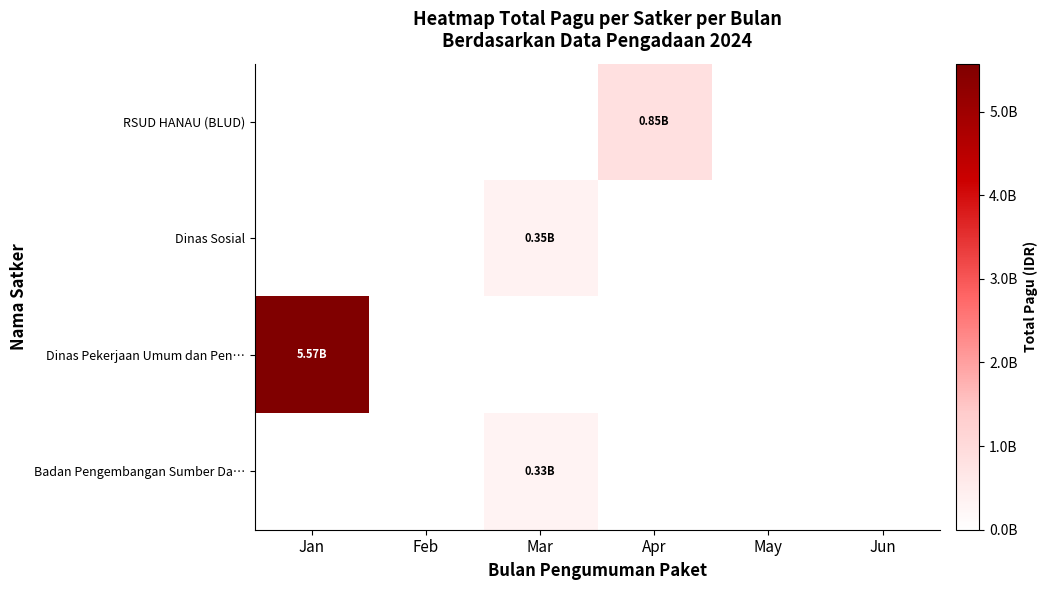

At how many categories does at least one series exceed 2185637044?

1